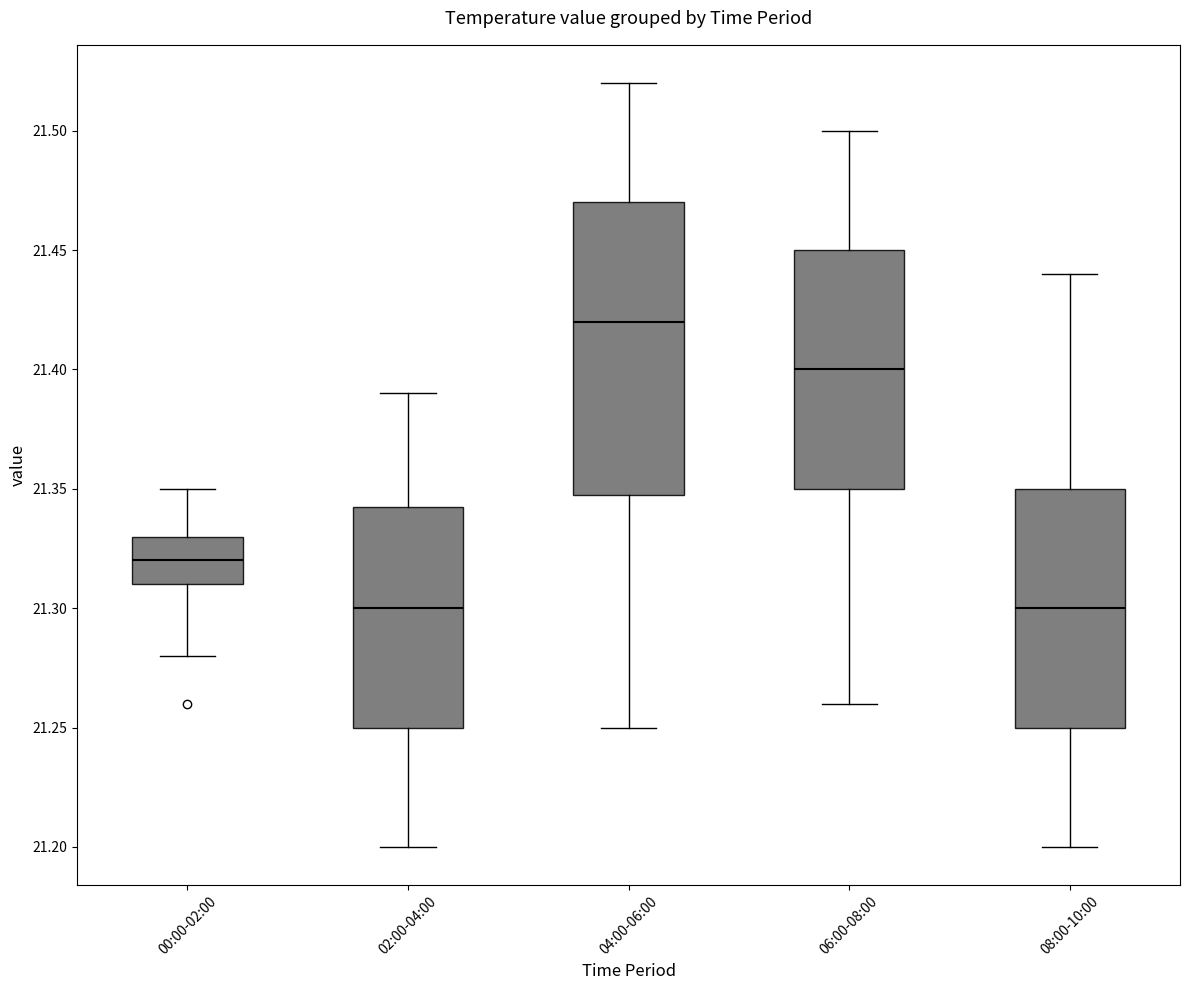

Which box has the highest median line?

04:00-06:00